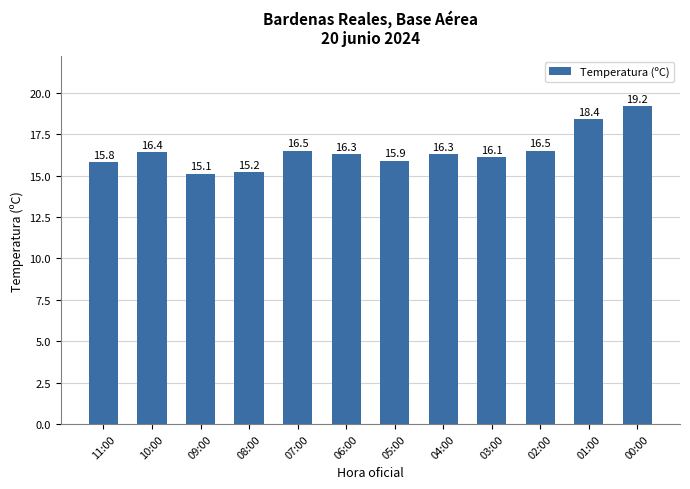

What is the greatest value displayed?

19.2